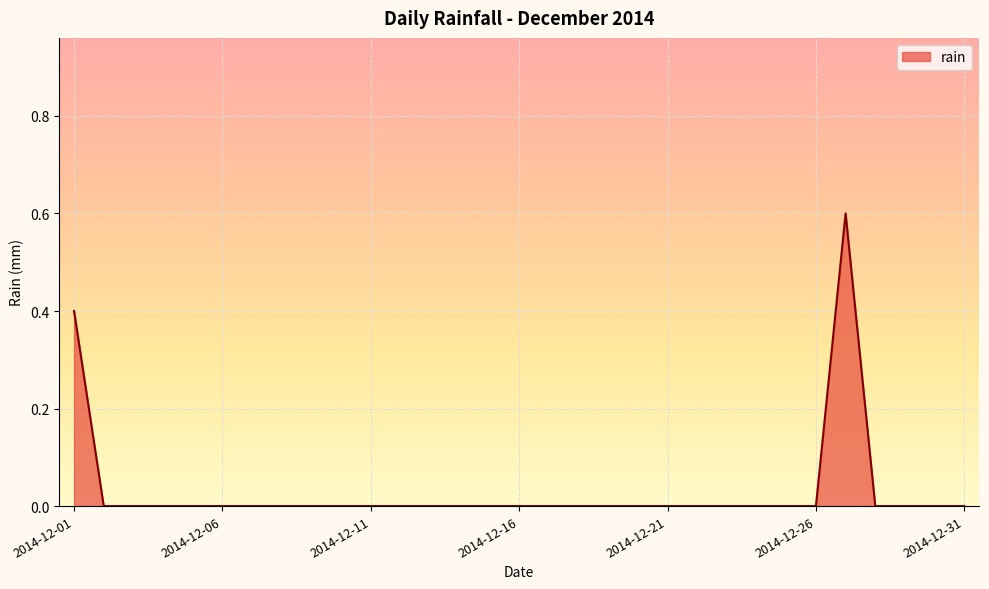

What is the maximum value shown in the chart?

0.6